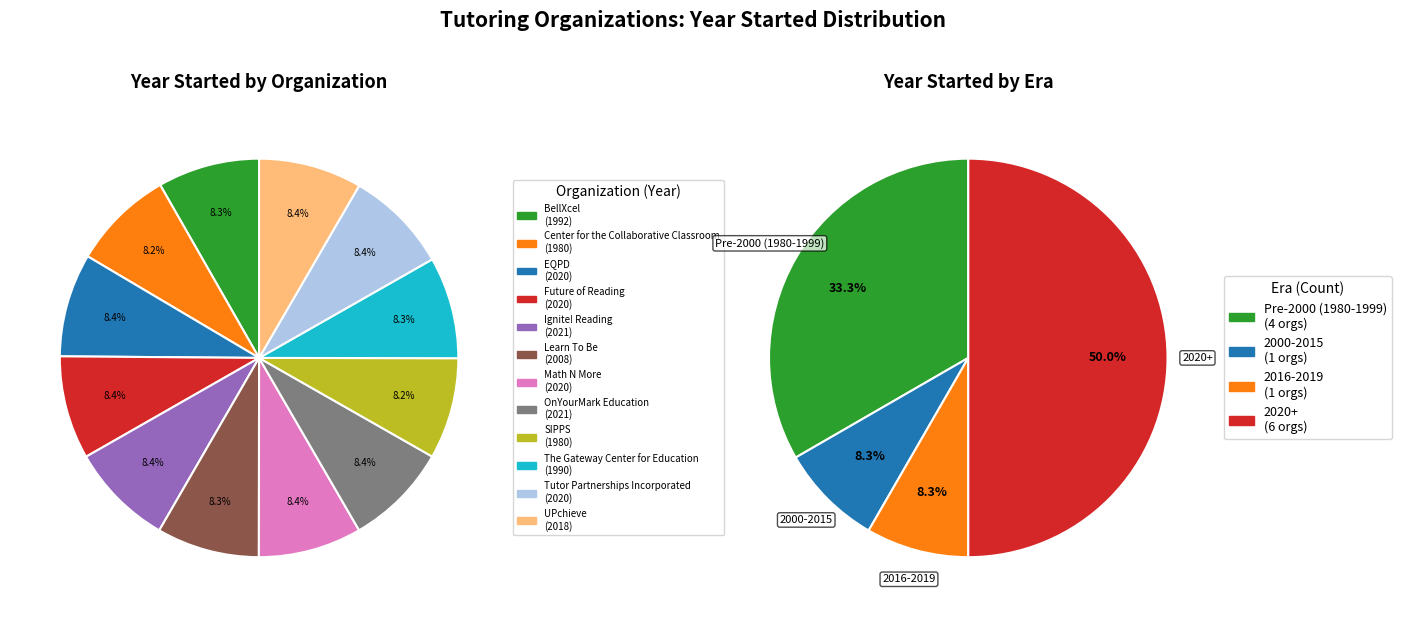

How many segments does this pie chart have?

12